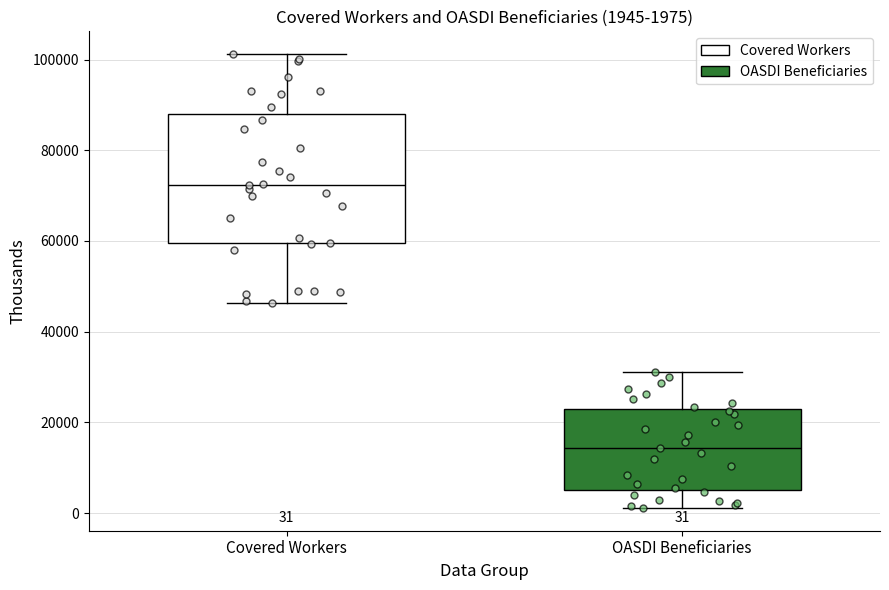

Which box is the tallest, from its lower edge to its upper edge?

Covered Workers